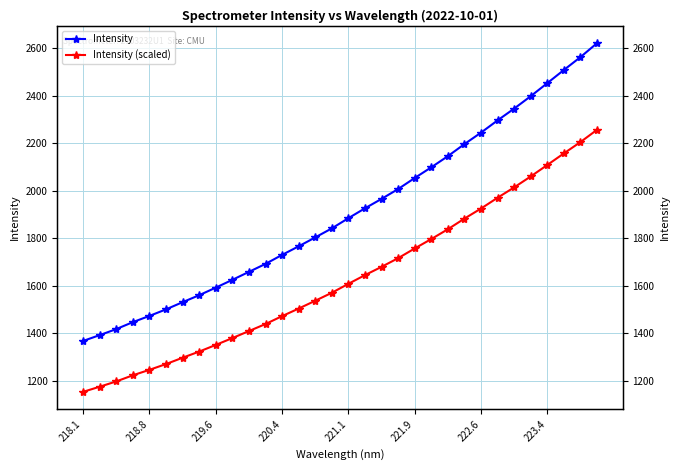

What is the average value of the Intensity (scaled) series?

1631.2